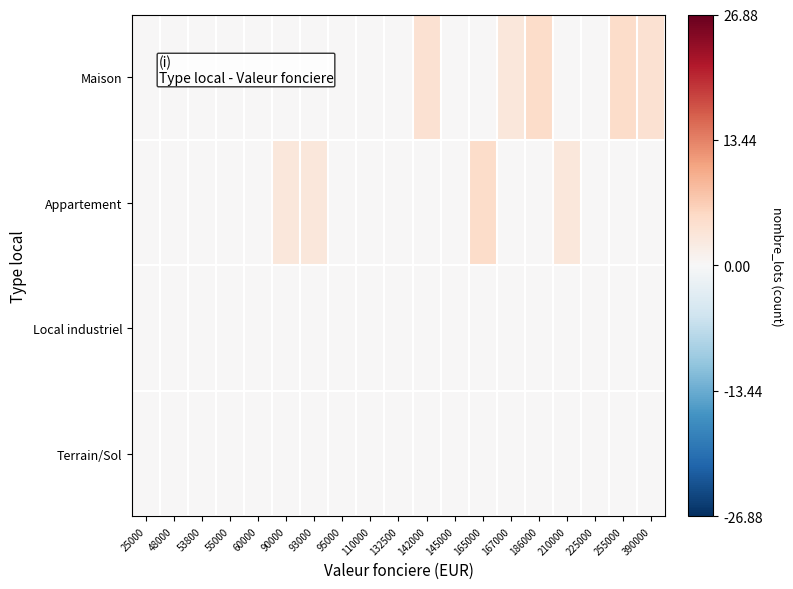

Which has a higher value, 90000 or 132500?

90000